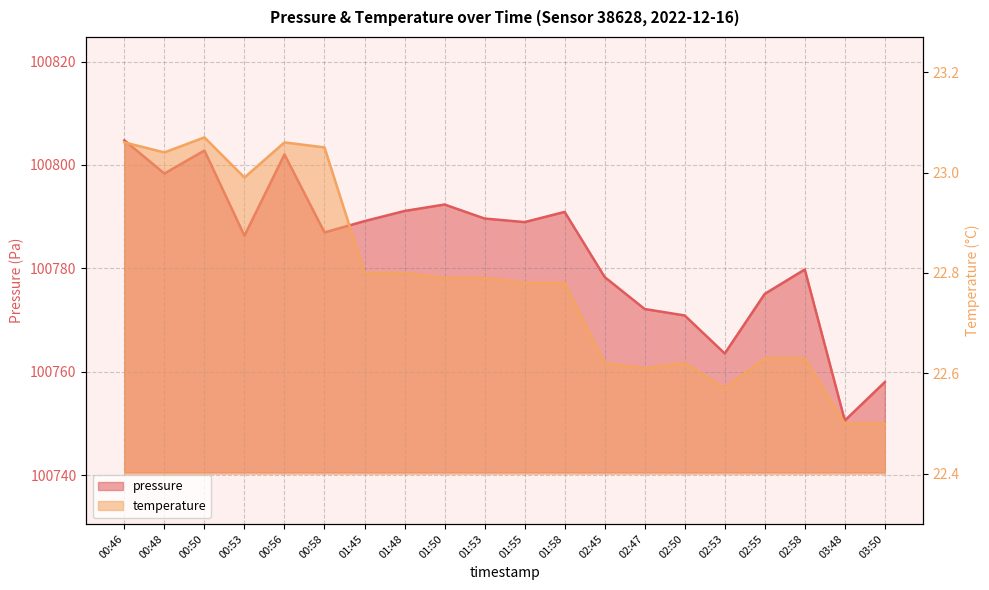

What is the label of the 11th point from the right?

01:53